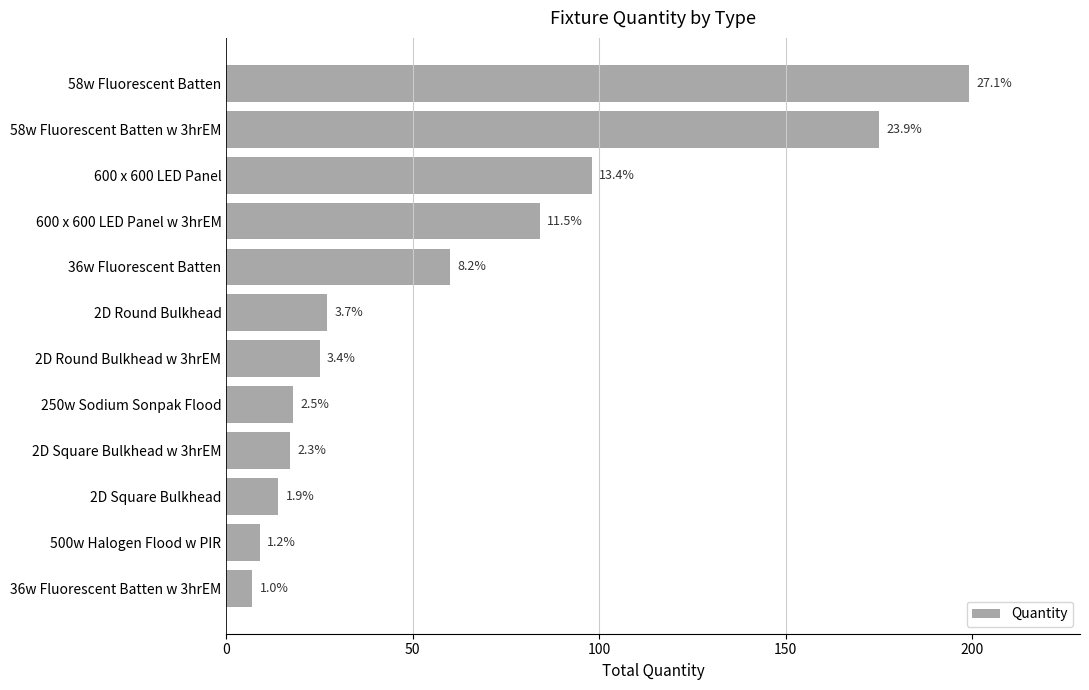

Does the chart contain any negative values?

No